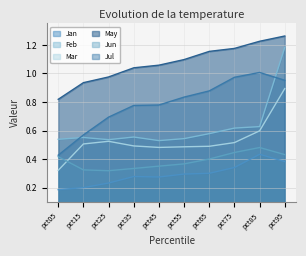

Which series has the widest spread of values?

Feb